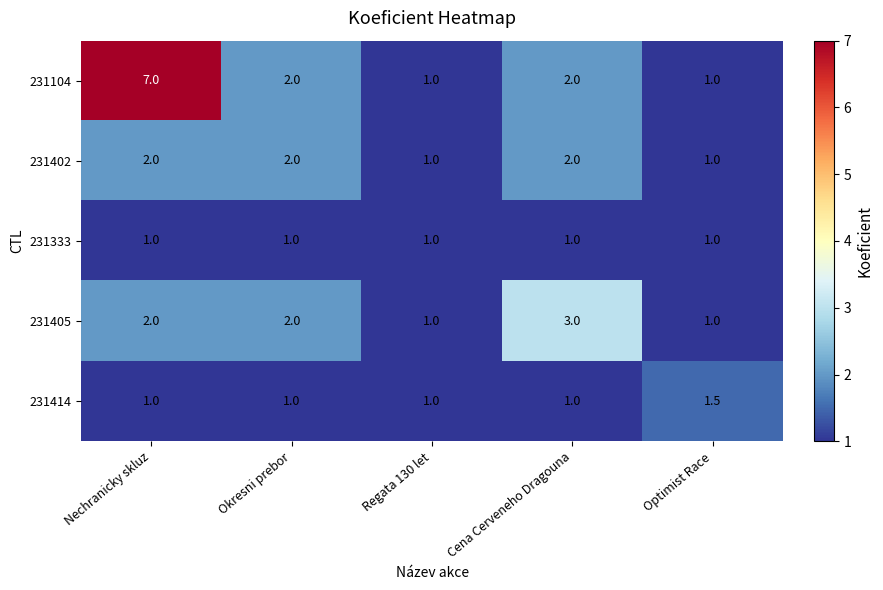

What is the difference between the maximum and minimum values in the 231414 series?

0.5